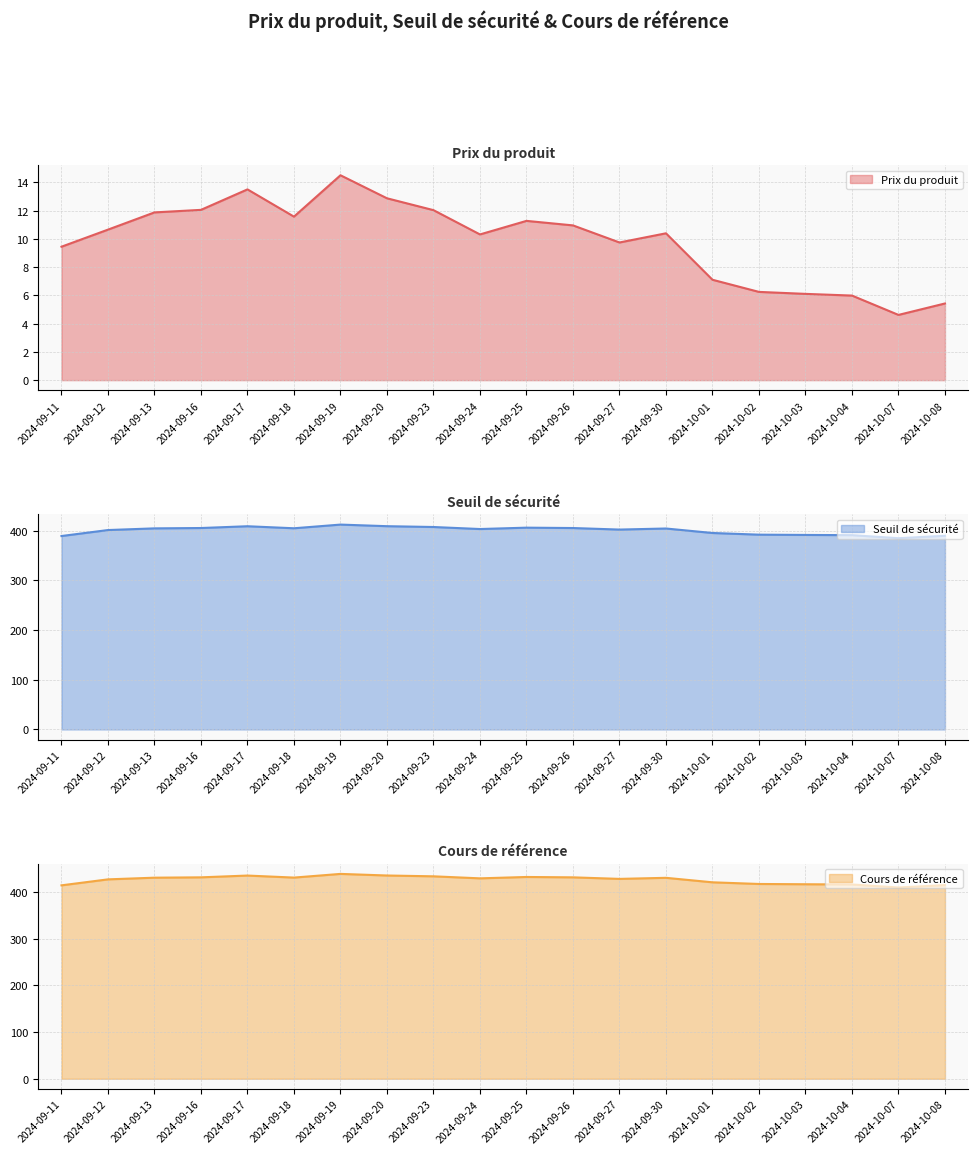

List the labels in order of Cours de référence value, smallest first.

2024-10-07, 2024-09-11, 2024-10-08, 2024-10-04, 2024-10-03, 2024-10-02, 2024-10-01, 2024-09-12, 2024-09-27, 2024-09-24, 2024-09-30, 2024-09-13, 2024-09-18, 2024-09-26, 2024-09-16, 2024-09-25, 2024-09-23, 2024-09-17, 2024-09-20, 2024-09-19